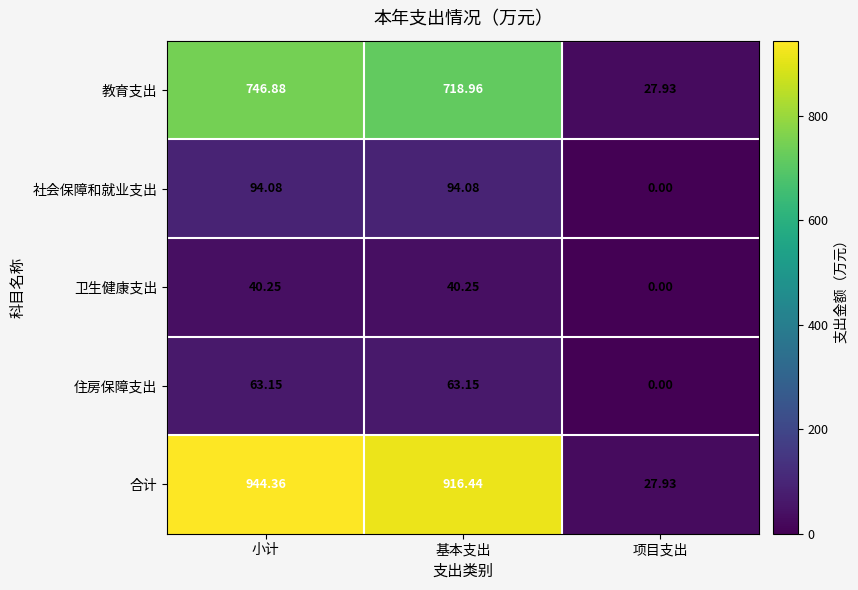

At 基本支出, list the series in order from largest to smallest.

合计, 教育支出, 社会保障和就业支出, 住房保障支出, 卫生健康支出